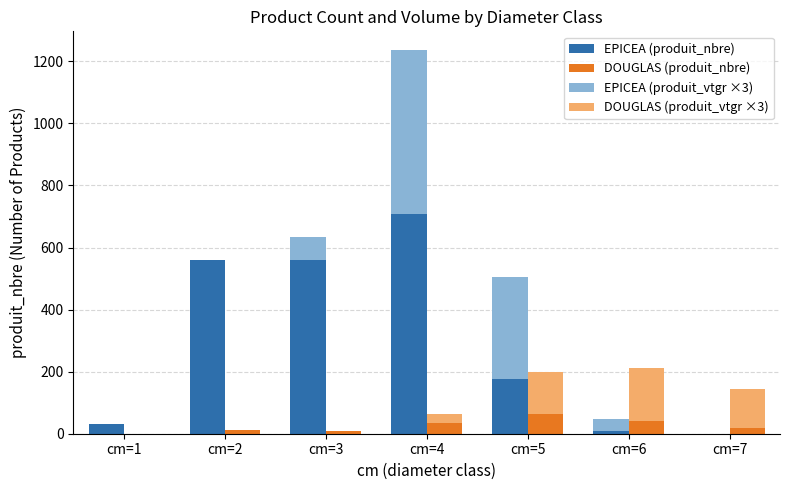

The value of EPICEA (produit_nbre) at cm=2 is 560. True or false?

True